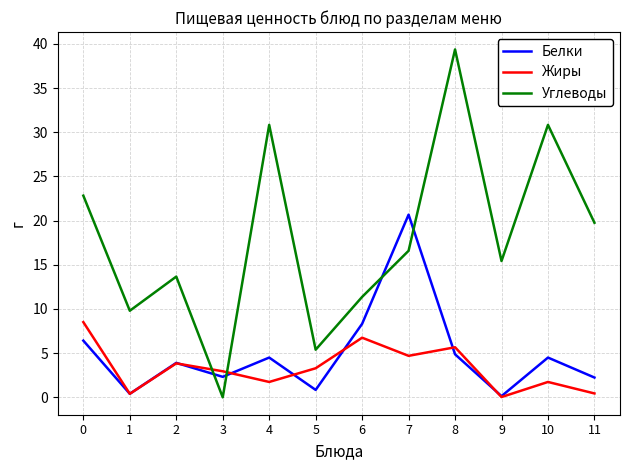

Between 2 and 5, which series saw the biggest shift?

Углеводы